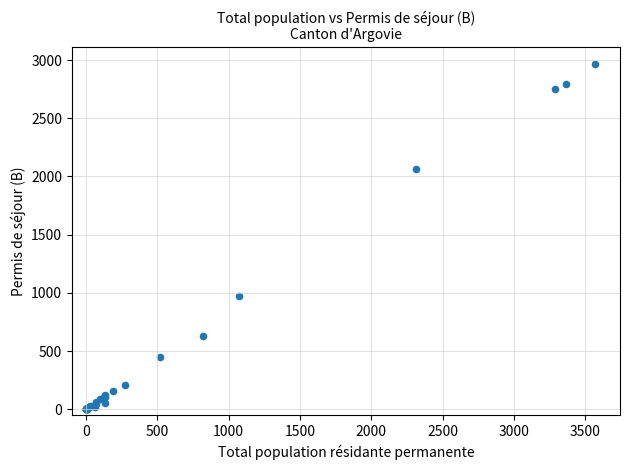

What Y value in the scatter plot is closest to 1481?

973